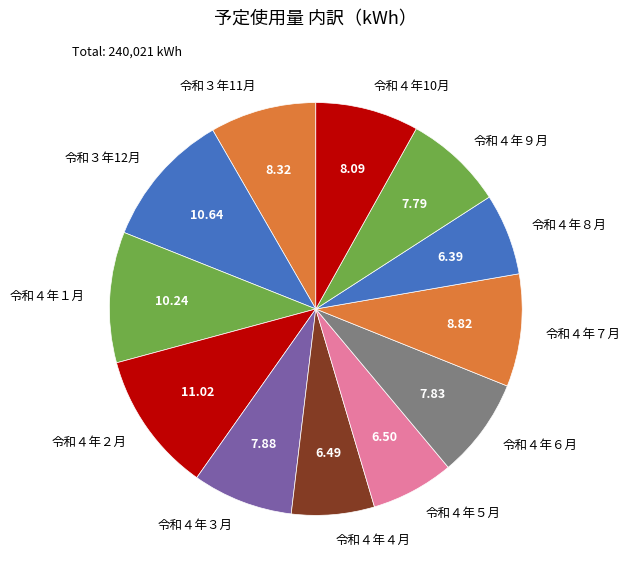

Does 令和４年10月 account for over 50% of the chart?

No